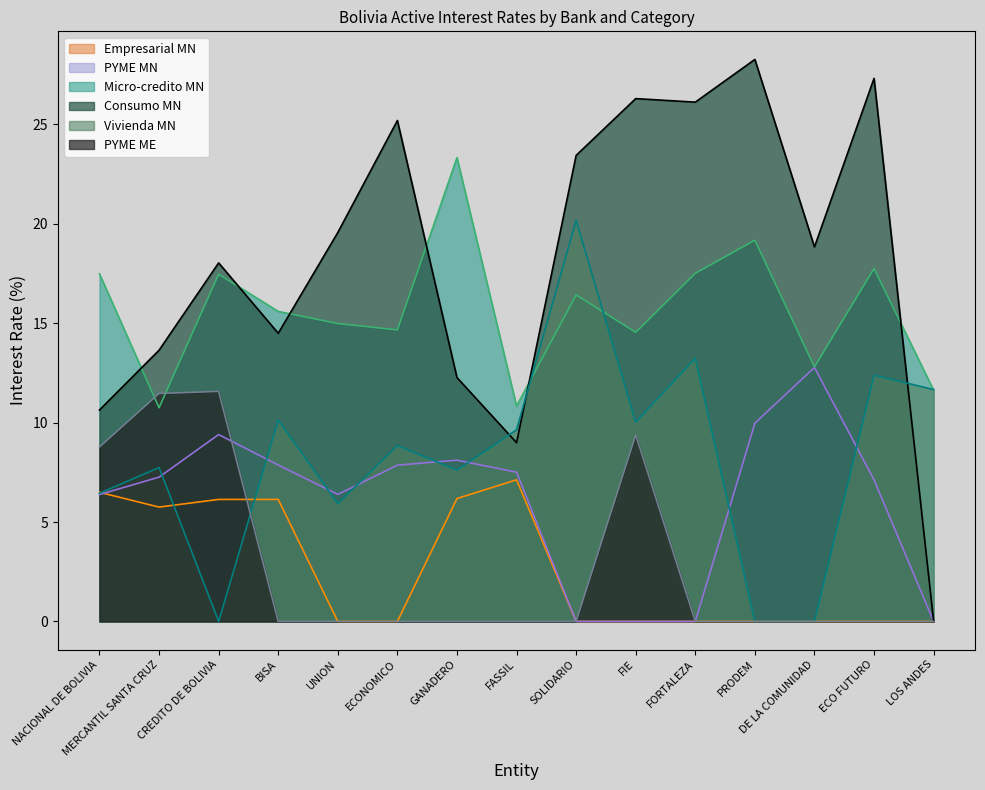

Is it true that PYME MN equals 10.0 at PRODEM?

True